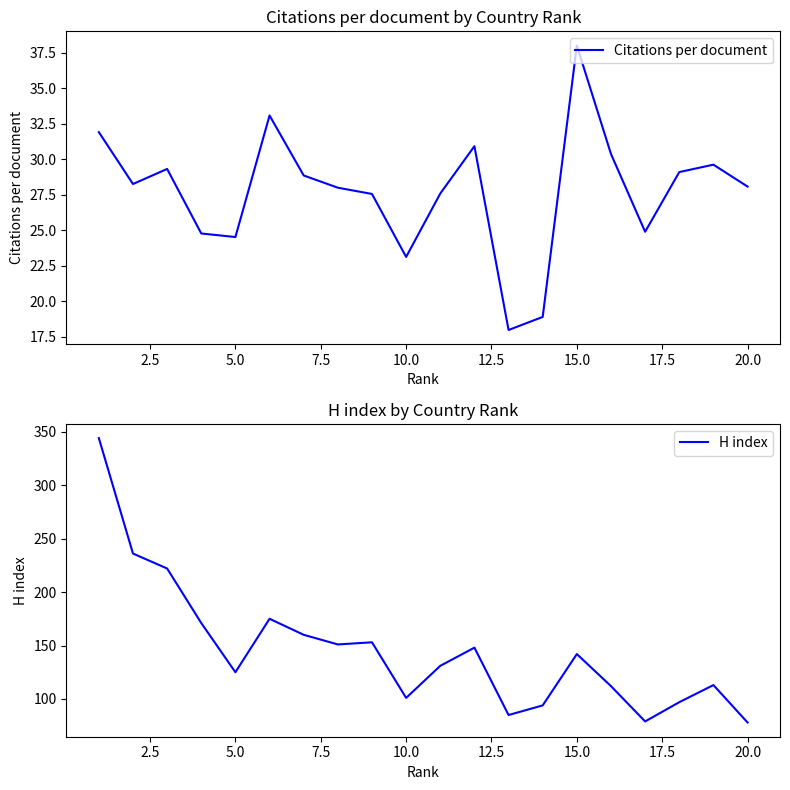

At which label does Citations per document reach its peak?

15.0